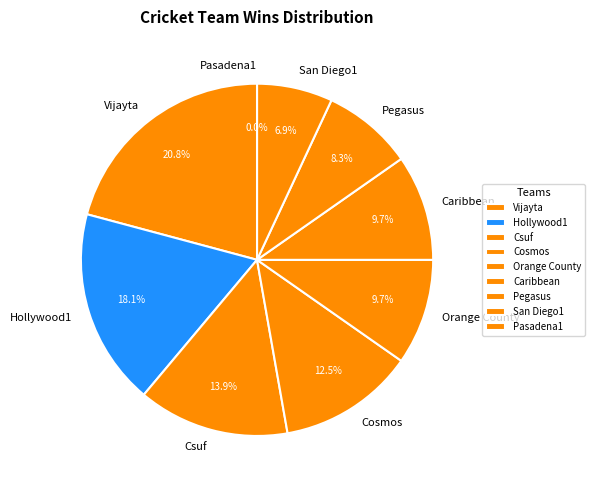

Which category has the smallest portion of the pie?

Pasadena1